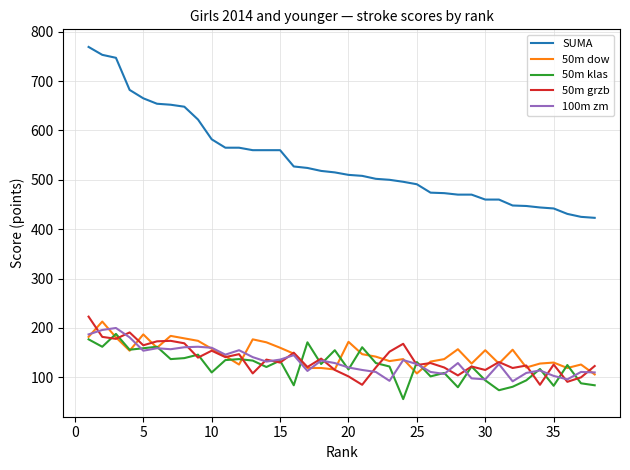

Which series has the widest spread of values?

SUMA